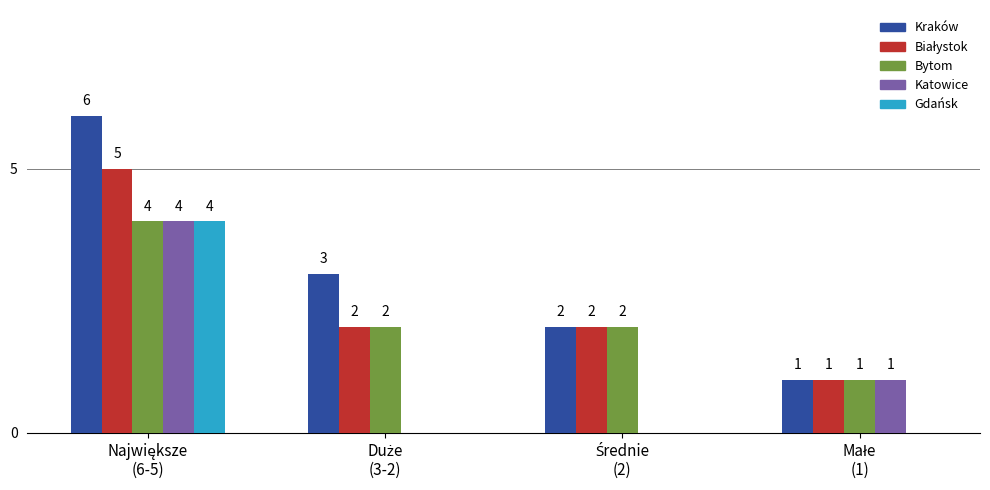

What is the maximum value shown in the chart?

6